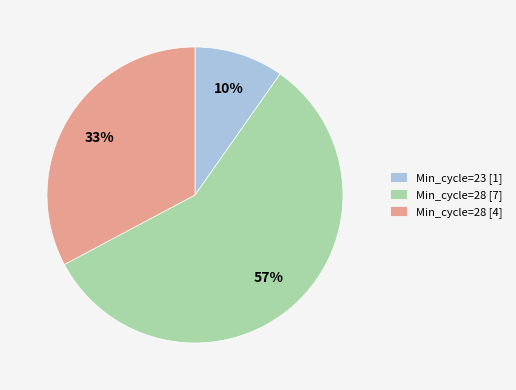

Which has a higher value, Min_cycle=28 [4] or Min_cycle=28 [7]?

Min_cycle=28 [7]